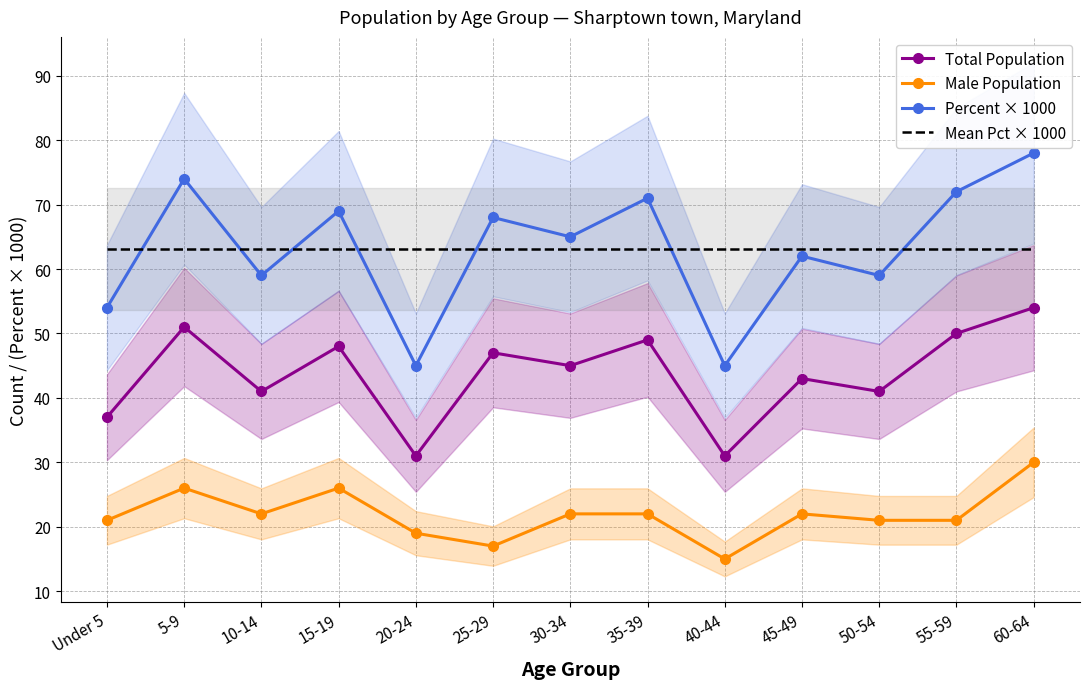

What is the difference between the Total Population values at 30-34 and 35-39?

4.0